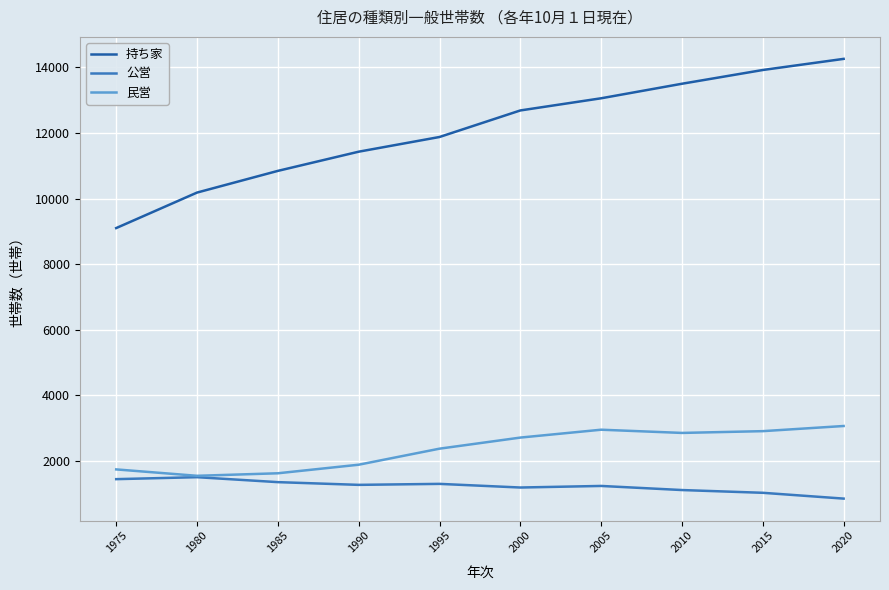

What is the average value of the 公営 series?

1232